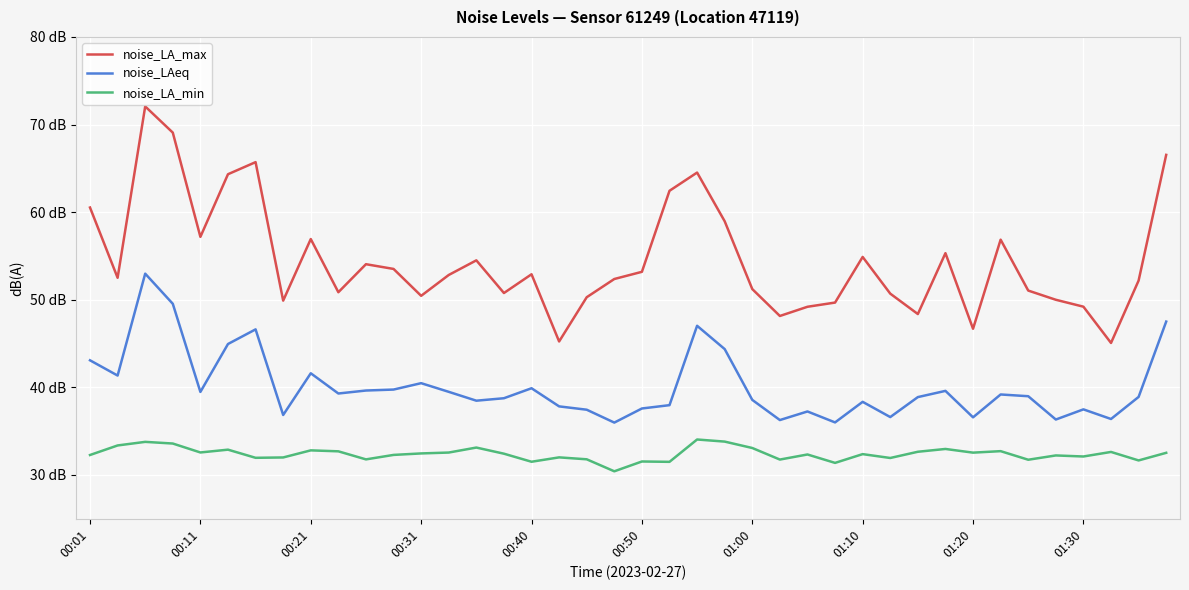

True or false: noise_LA_max and noise_LAeq cross at least once.

False